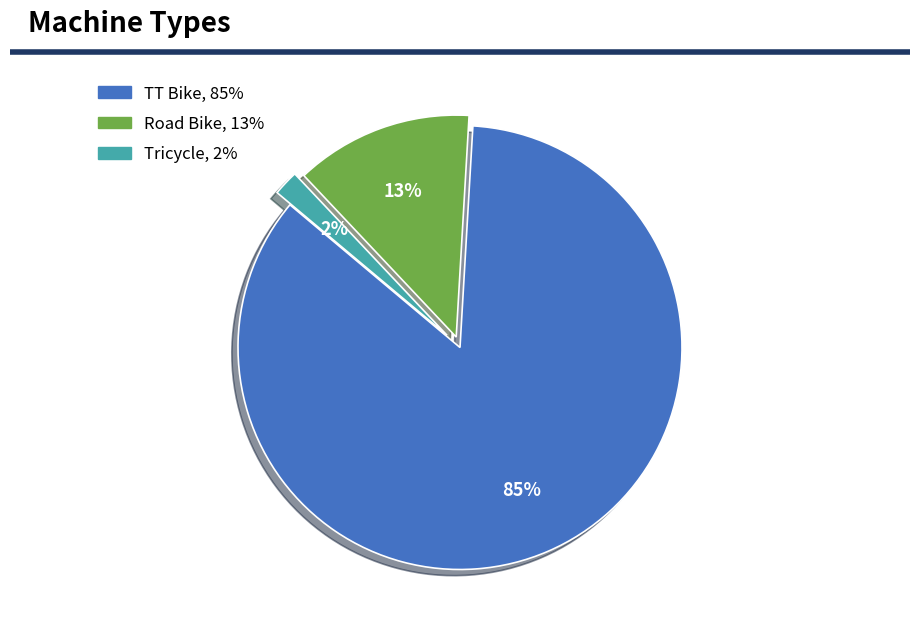

The Tricycle slice represents 2% of the pie. True or false?

True